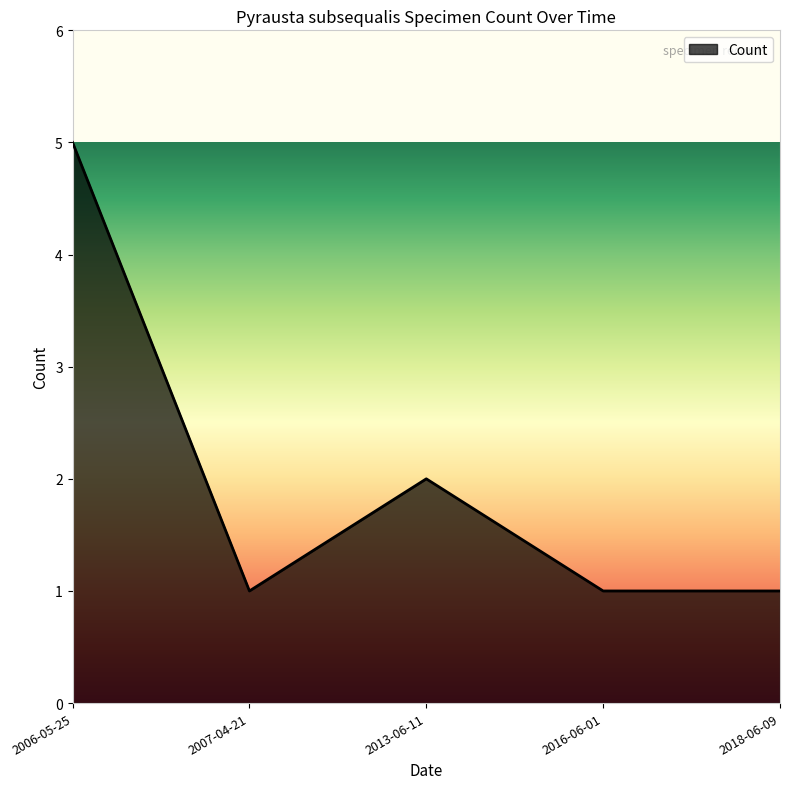

What position from the right is 2007-04-21?

4